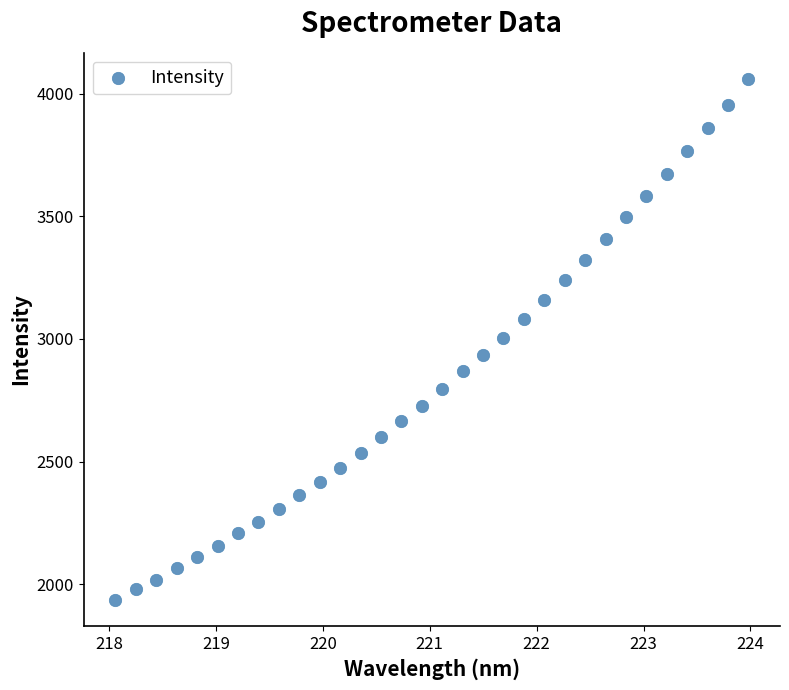

What is the range of Y values (max minus min)?

2123.2